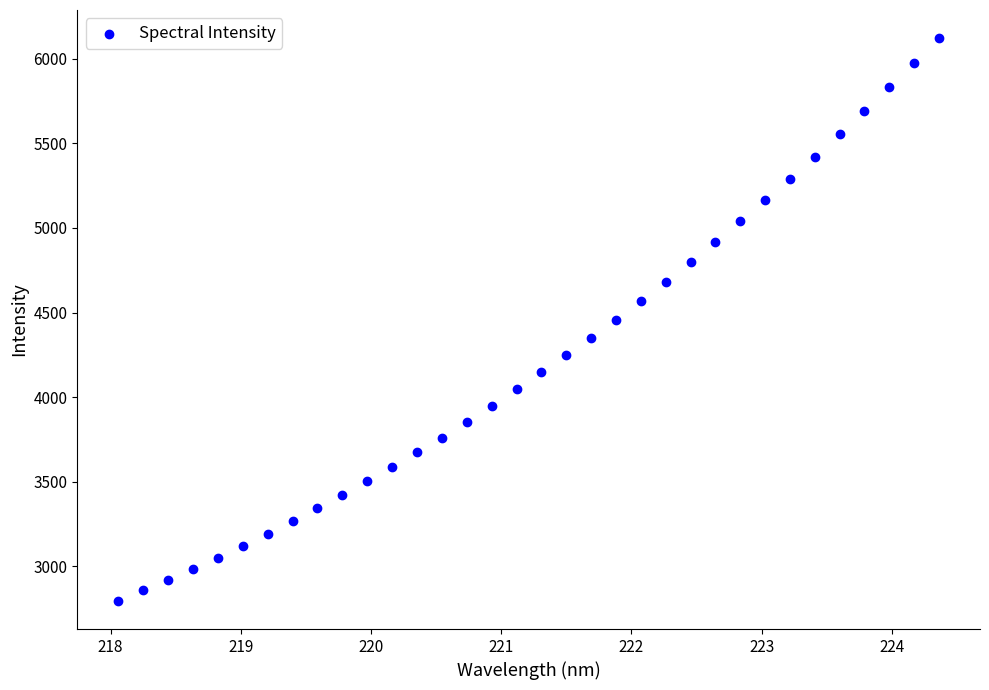

What is the range of X values (max minus min)?

6.3